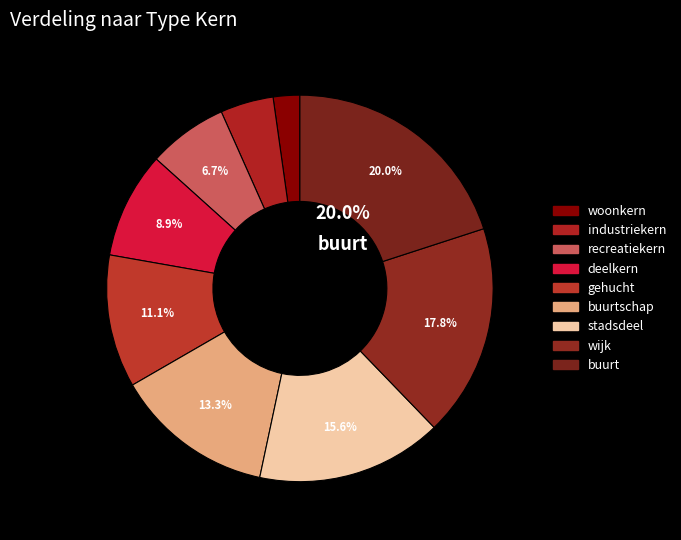

Which category has the smallest portion of the pie?

woonkern